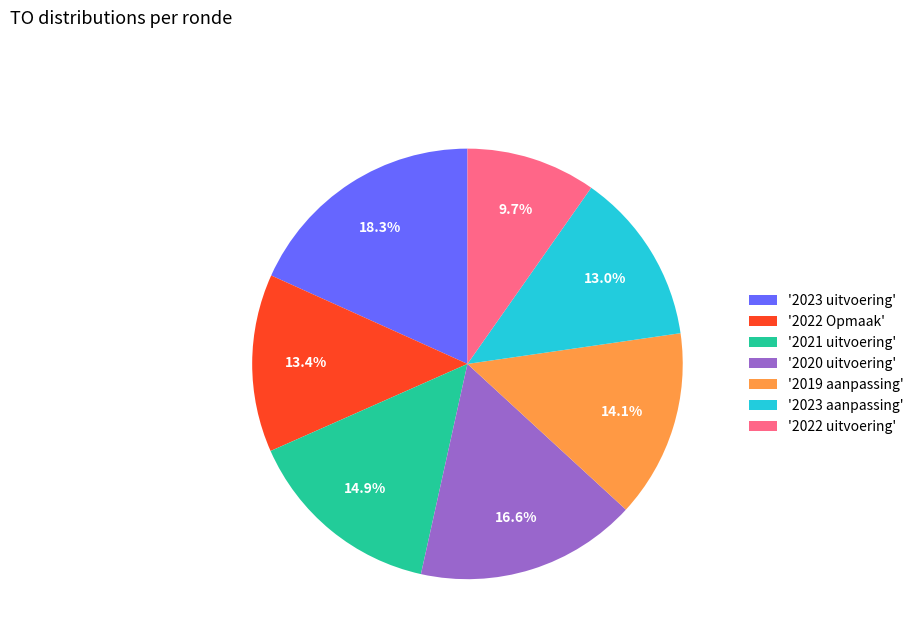

To the nearest percent, what is the average slice percentage?

14%